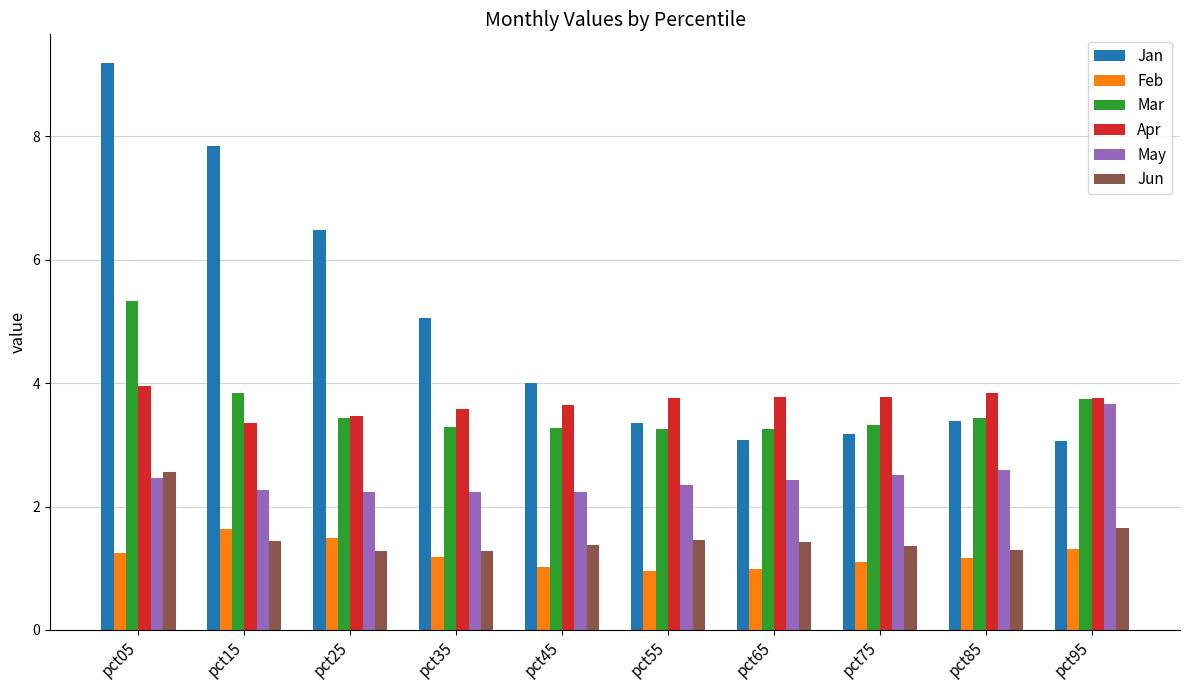

Which label corresponds to the largest value in the chart?

pct05